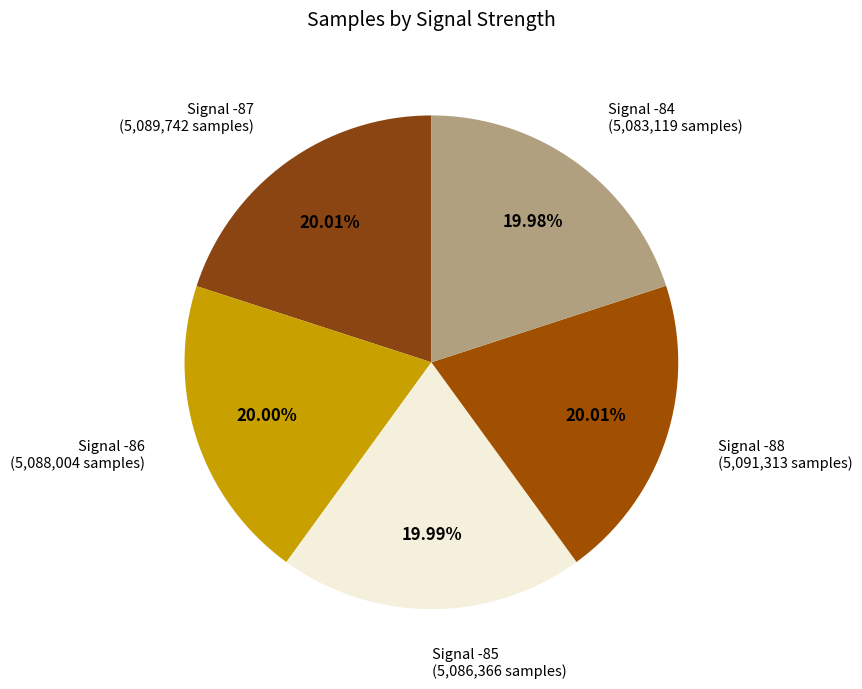

Combined, do Signal -85 and Signal -86 account for over 50%?

No